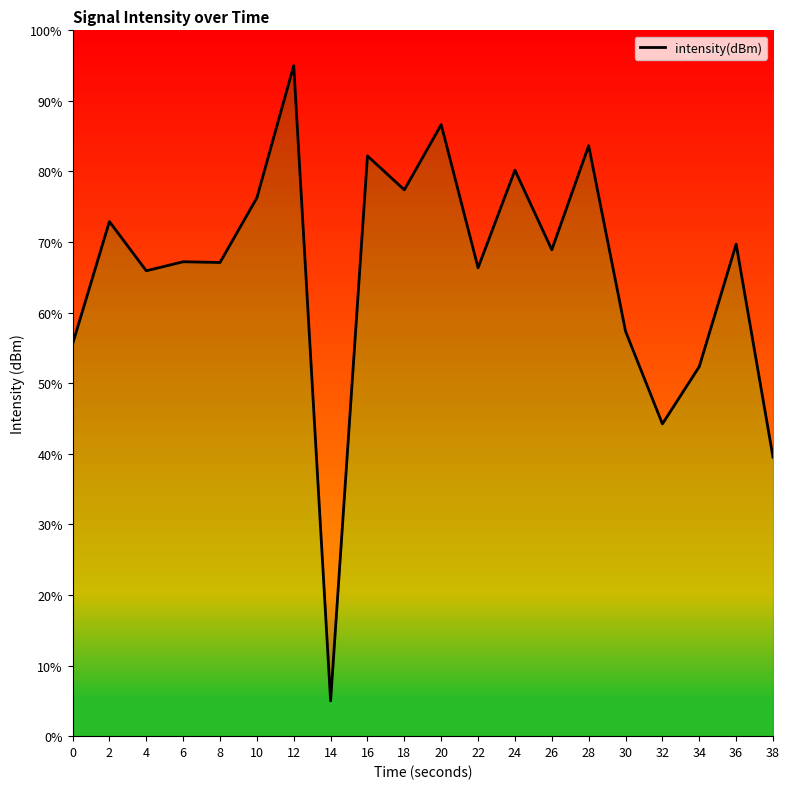

What is the maximum value shown in the chart?

95.0